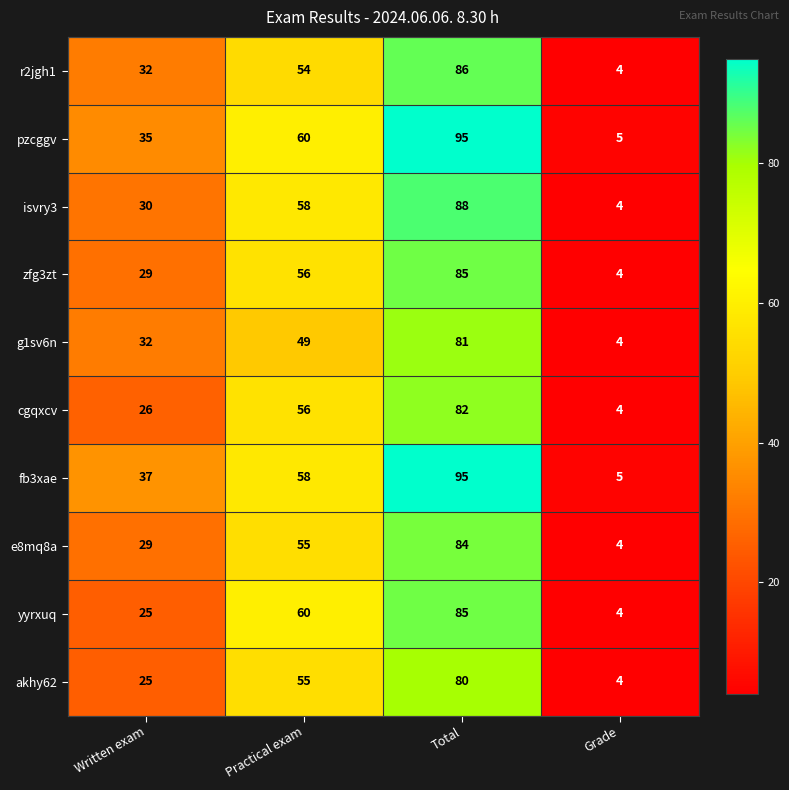

Between Practical exam and Total, which series saw the biggest shift?

fb3xae